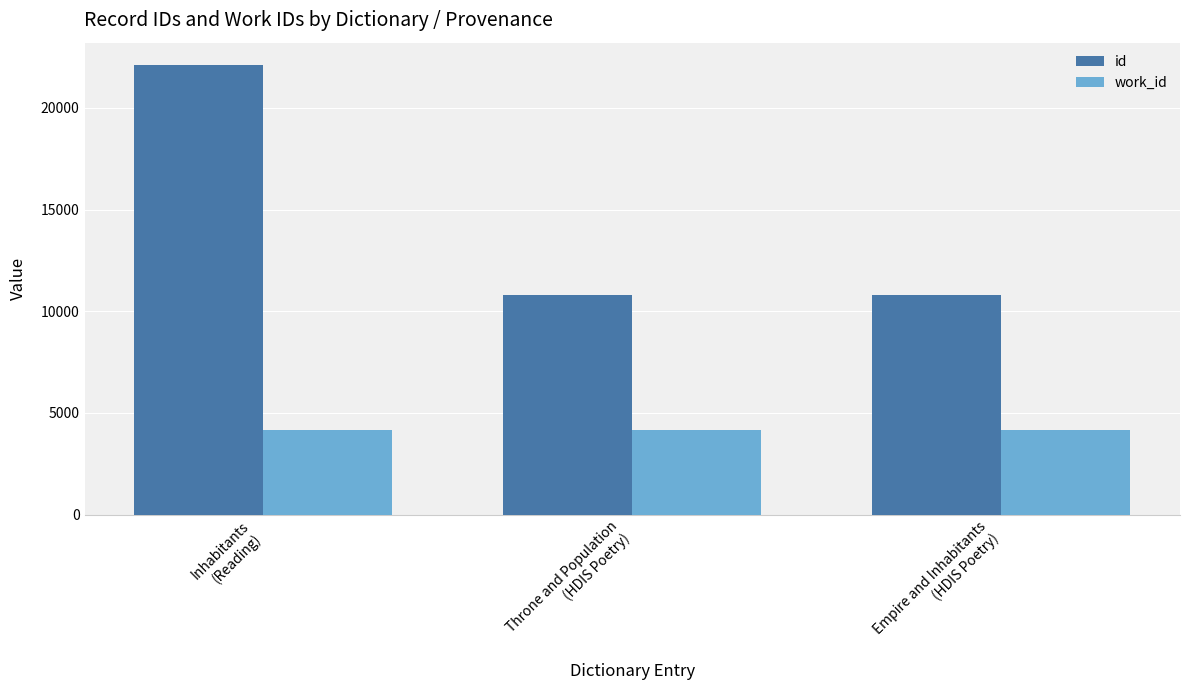

Which series has the largest range (max minus min)?

id